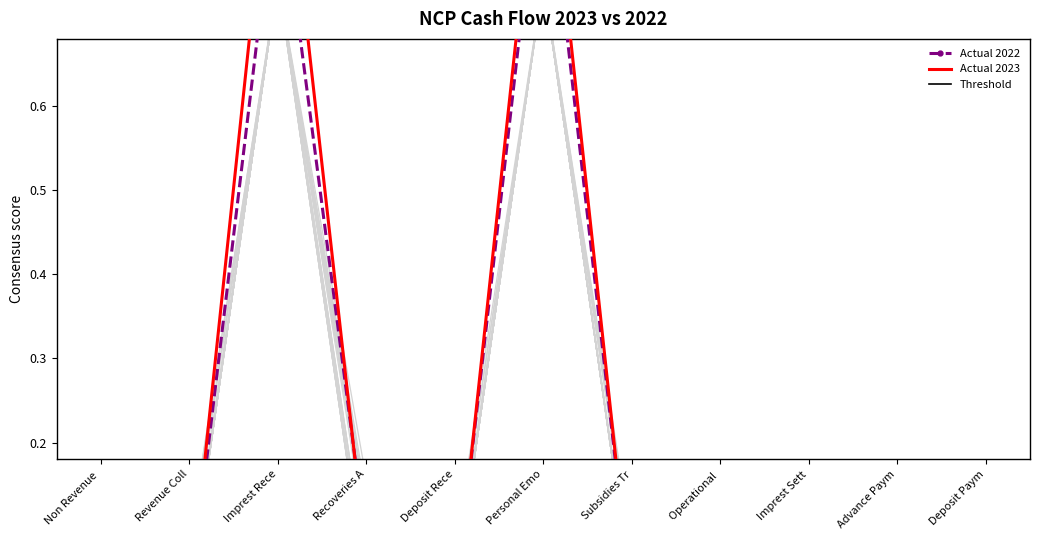

What is the difference between the maximum and minimum values in the Actual 2023 series?

1.0